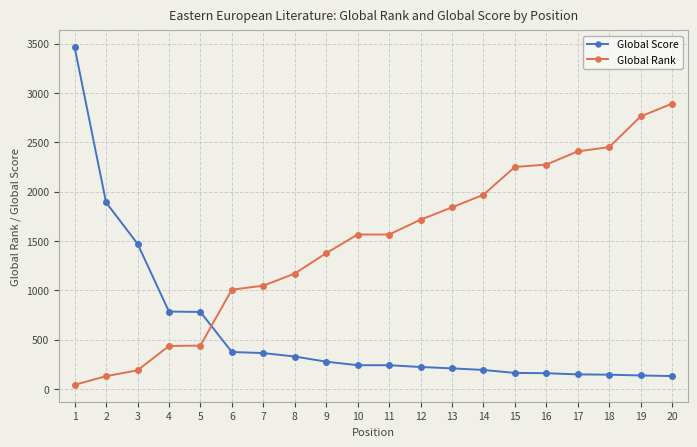

What value does the Global Score series have at 18, to the nearest 50?

150